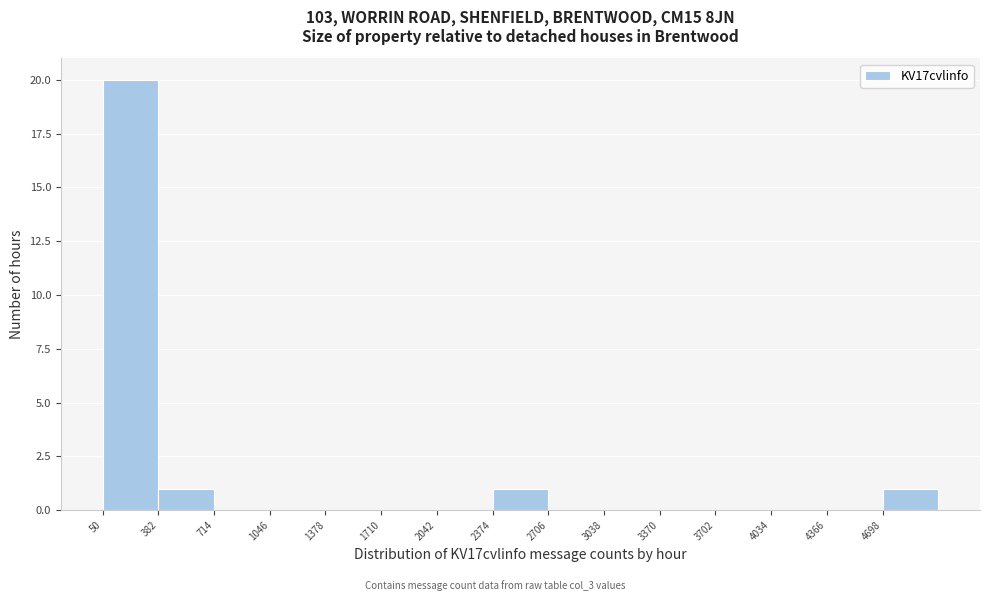

Which range on the x-axis has the tallest bar?

50 to 400